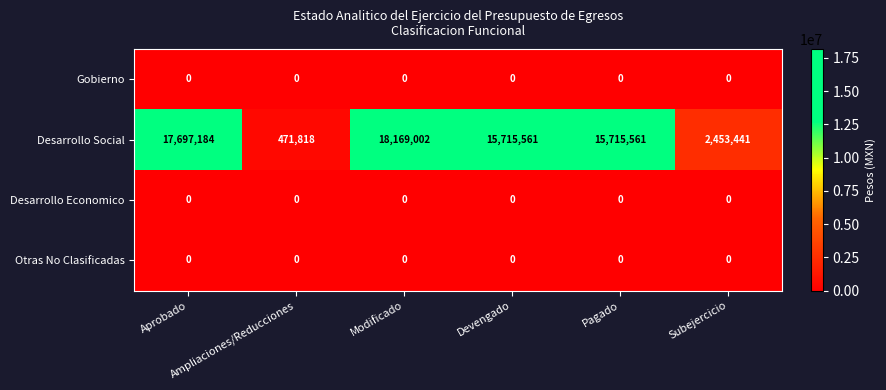

Which series has the largest range (max minus min)?

Desarrollo Social